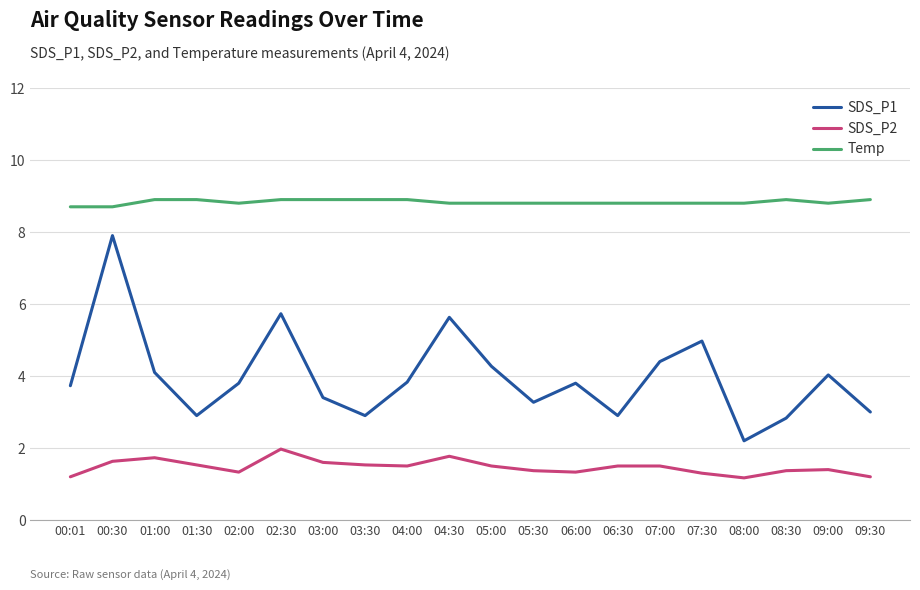

What is the difference between the highest and lowest values at 03:00?

7.3